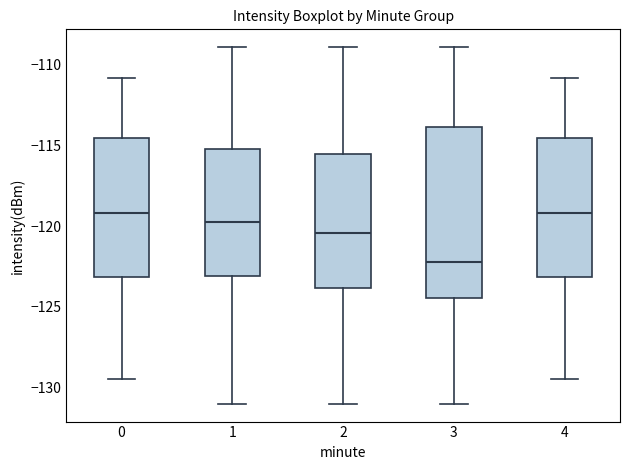

Comparing the boxes themselves (not the whiskers), which one is the tallest?

3